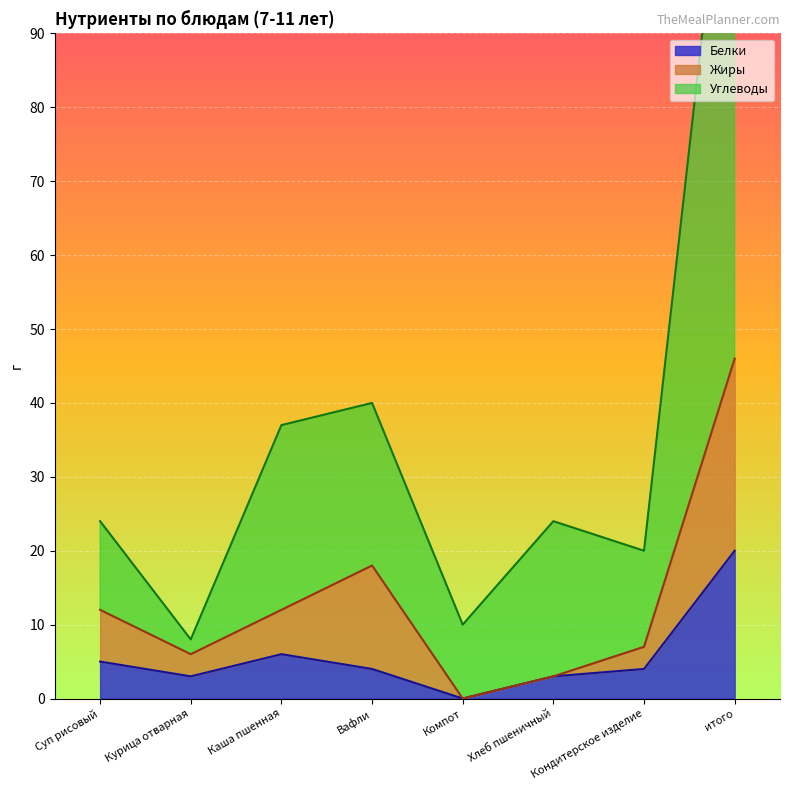

Is it true that Белки equals 11 at Каша пшенная?

False